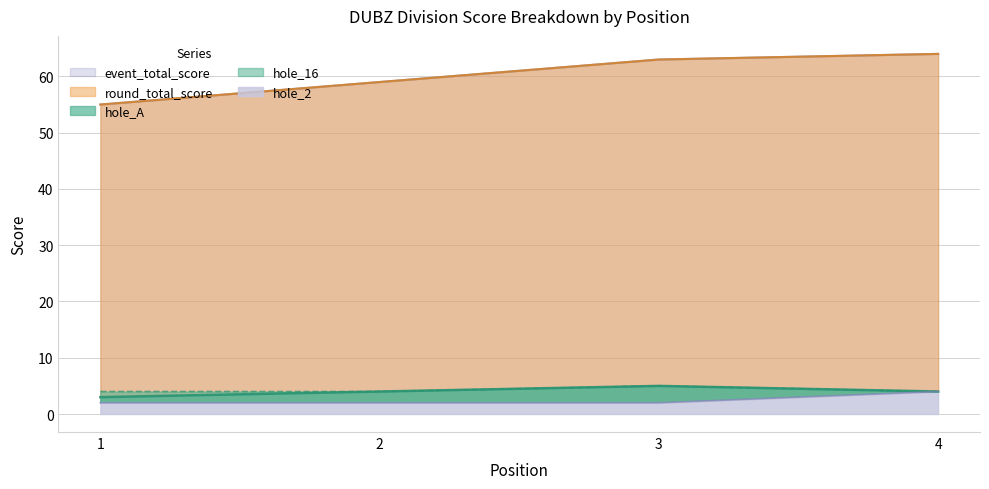

Is it true that round_total_score equals 27 at 3?

False